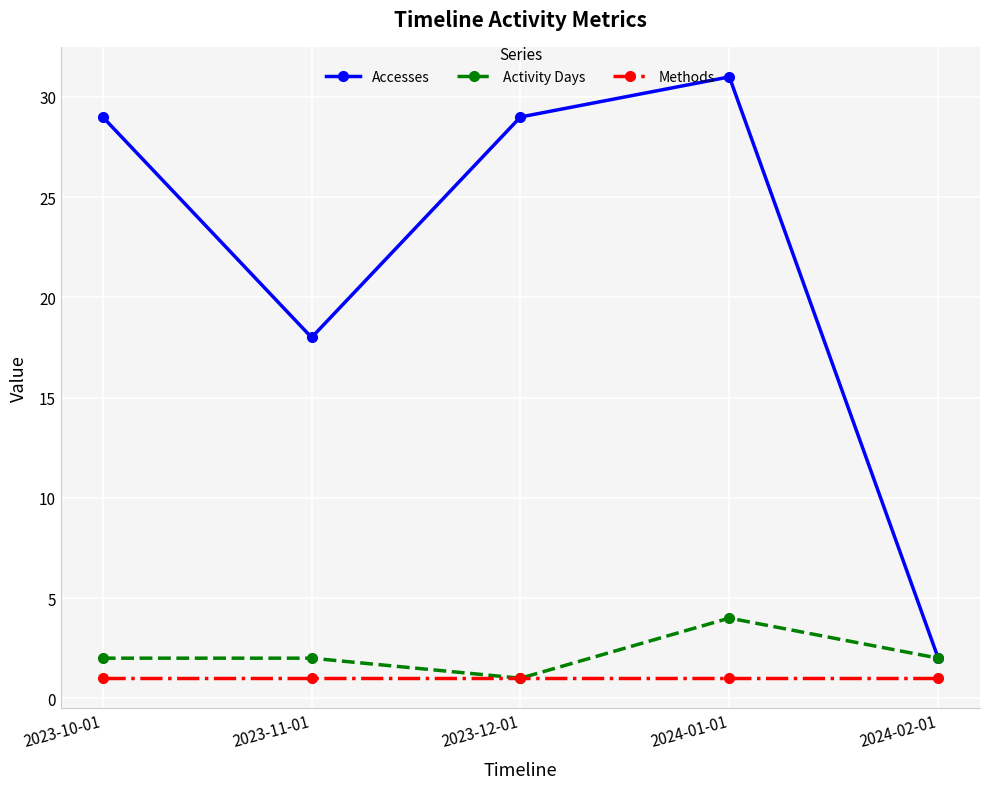

Does the chart have visible grid lines?

Yes